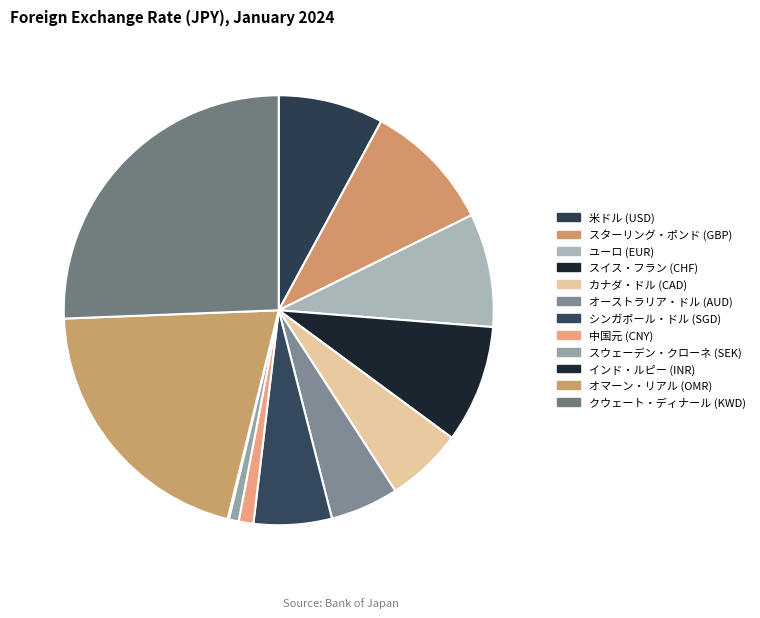

How much of the chart is everything except スターリング・ポンド (GBP)?

90.2%